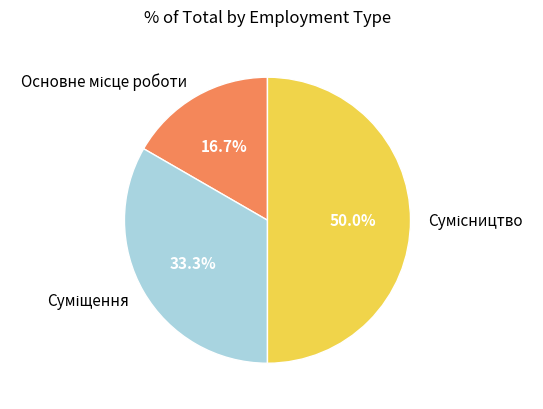

True or false: Сумісництво accounts for 43% of the total.

False